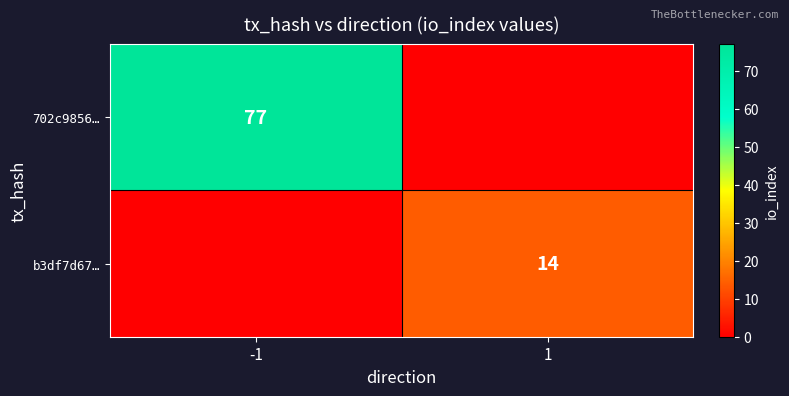

Is it true that 702c9856… equals 77 at -1?

True